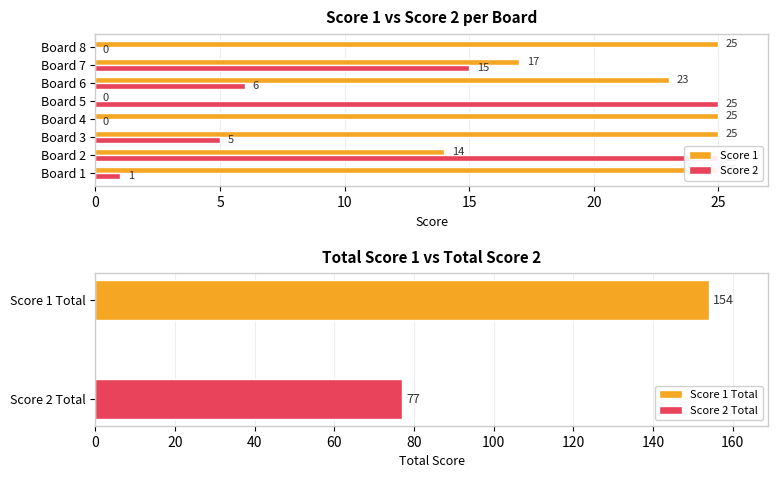

Does the chart contain any negative values?

No